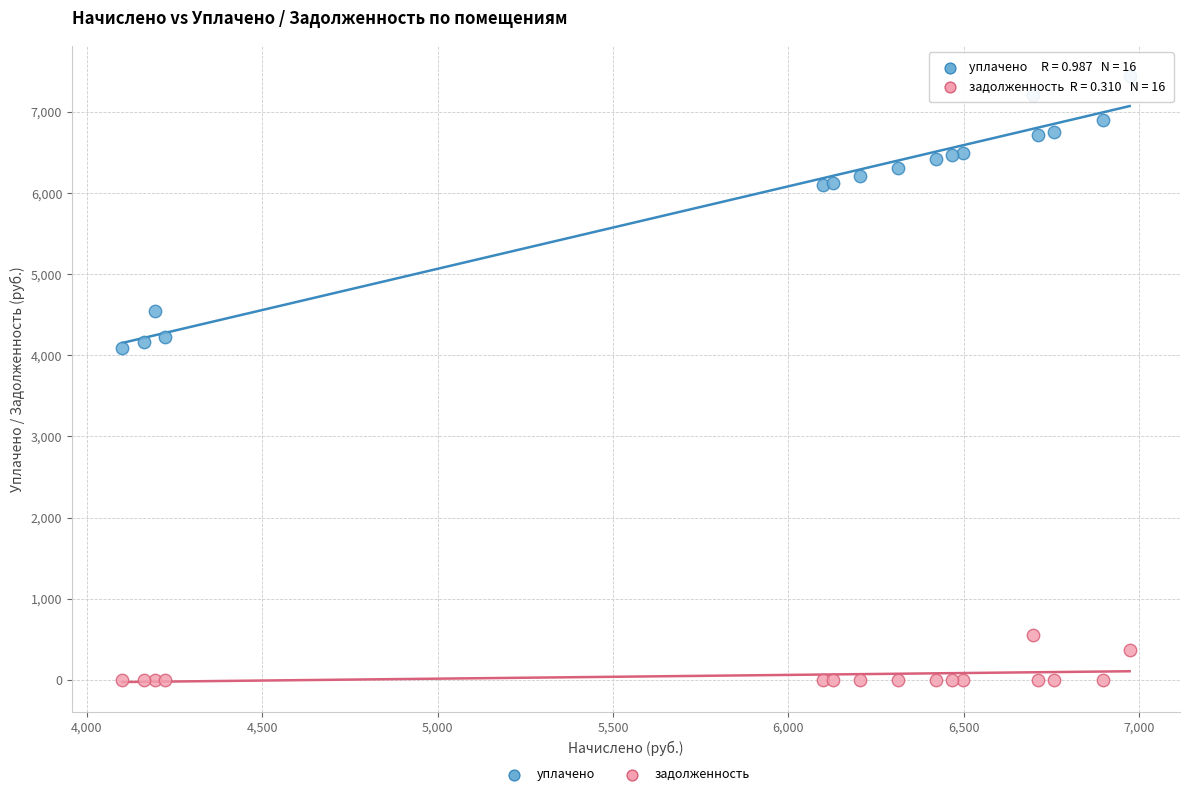

Which series has the widest spread of Y values?

уплачено